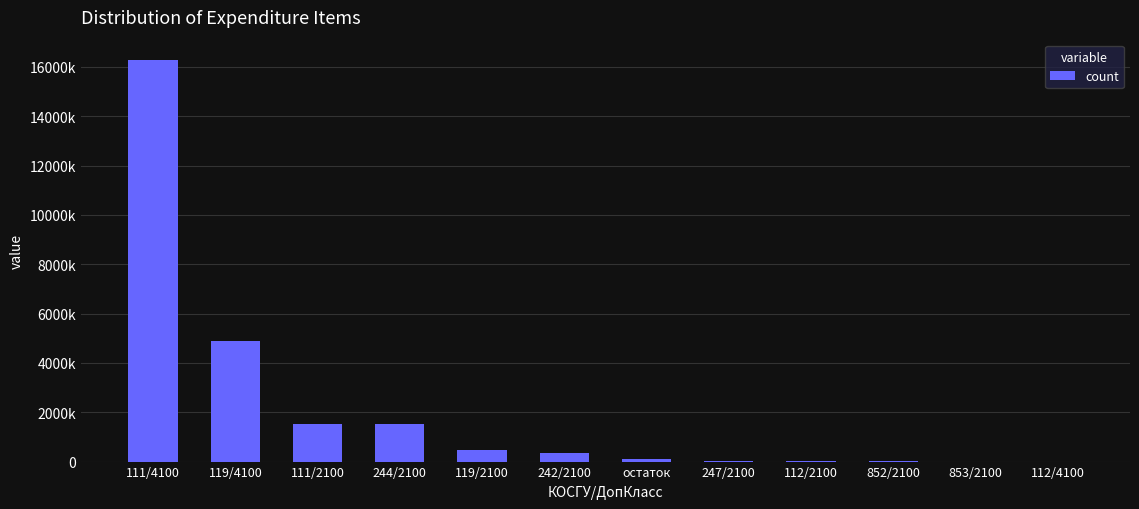

Is it true that the value at остаток is 99000.0?

True